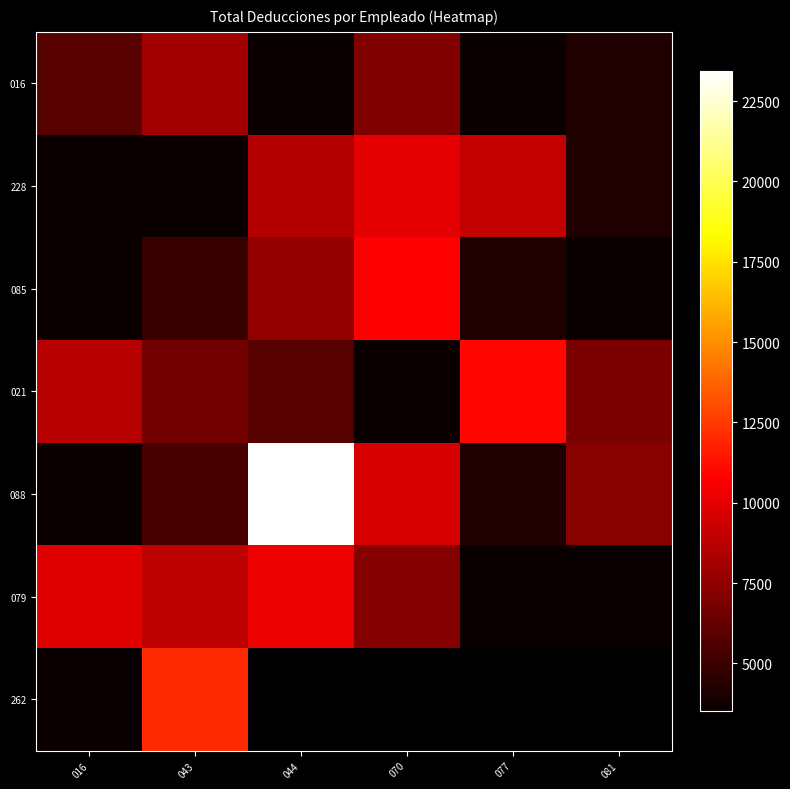

At which label does 079 first exceed 8819?

016